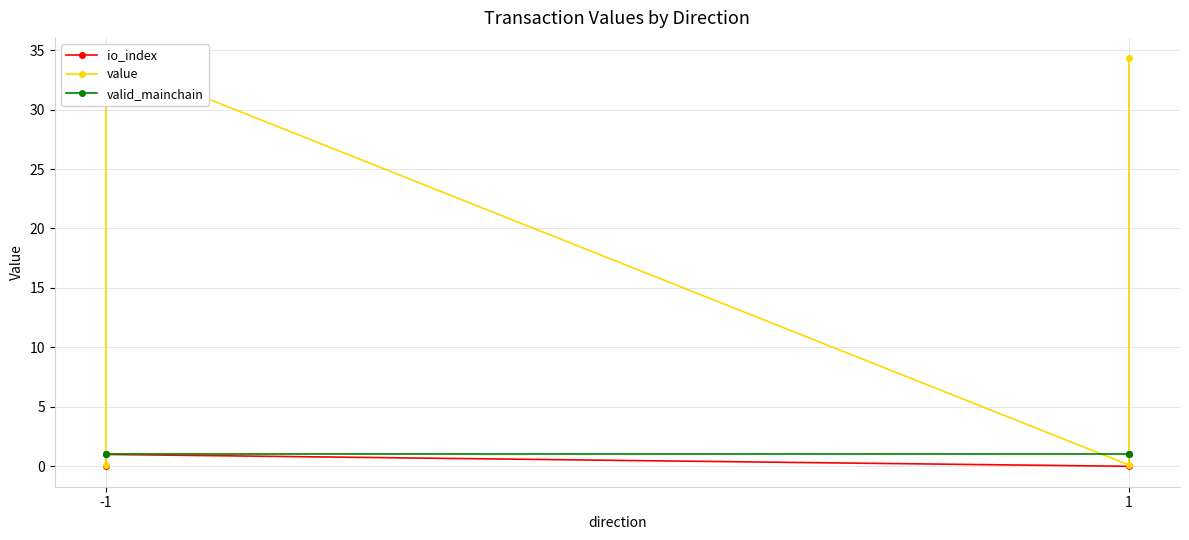

What are all the series names shown in the legend?

io_index, value, valid_mainchain